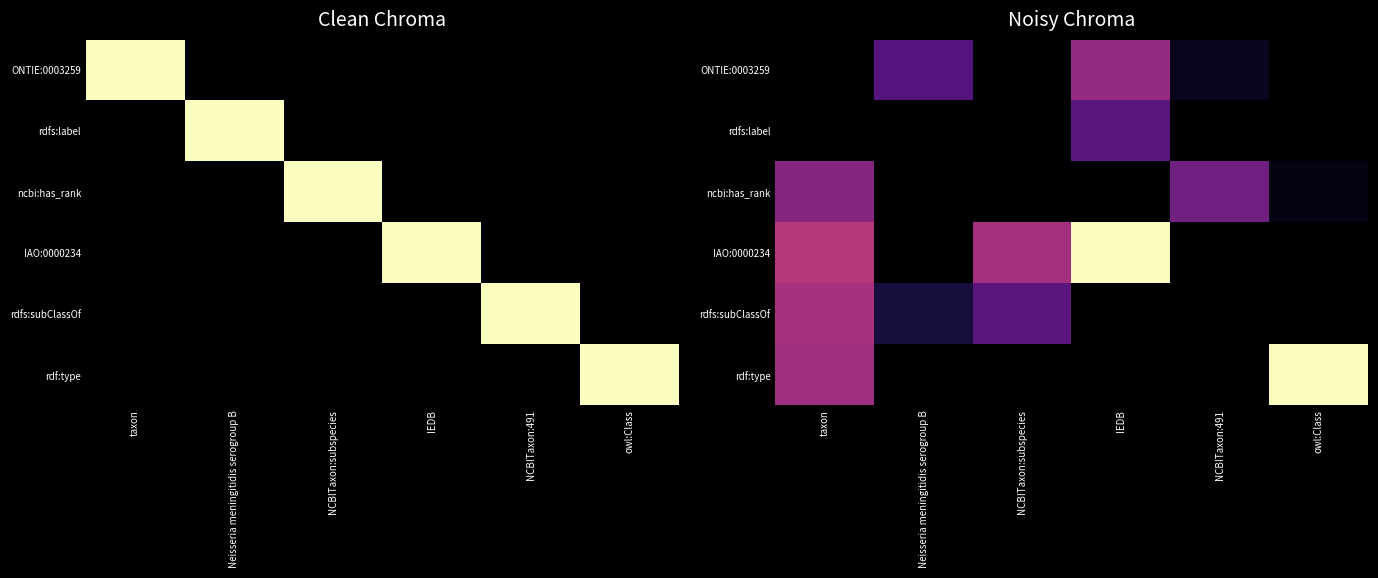

At how many categories does at least one series exceed 0?

6